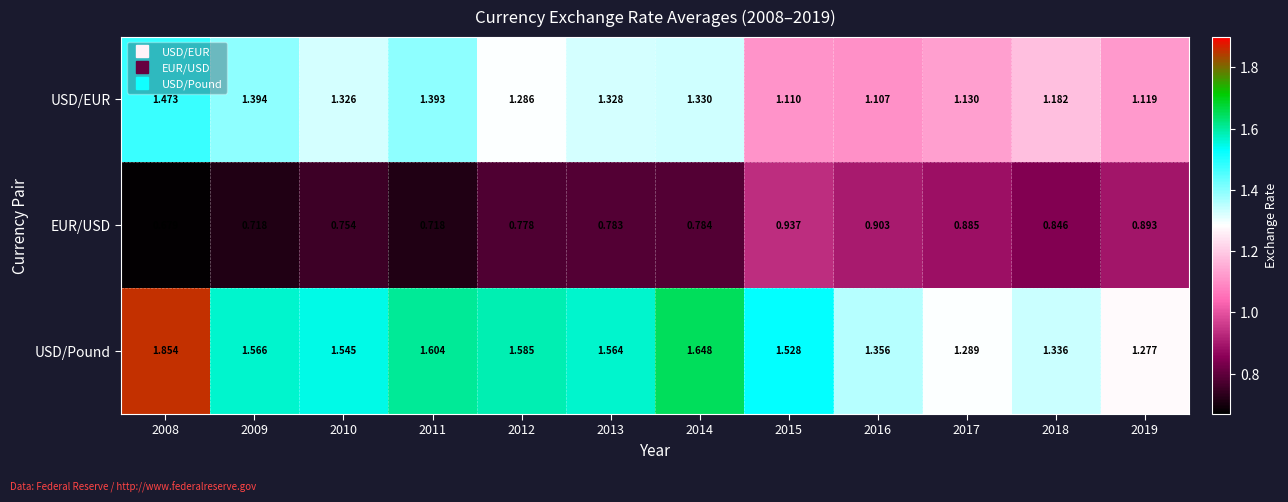

Which series changed the most between 2013 and 2019?

USD/Pound